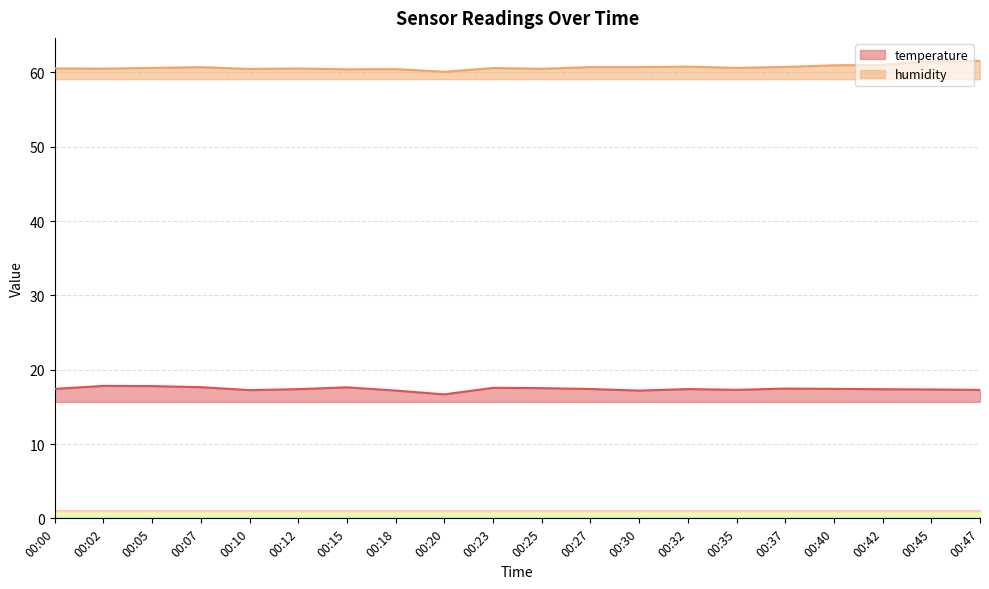

Is the value of humidity at 00:32 greater than the value of temperature at 00:40?

Yes